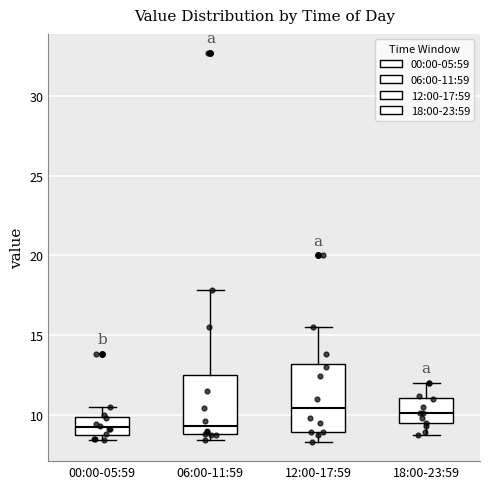

Reading left to right, transcribe this box plot: for each box, give where its median line is, the range the box spans, and where its two whiskers end, as read against the y-axis. The values are not printed on the chart, so give them approximately, as read against the axis.

00:00-05:59: median 9.0, box 8.5 to 10.0, whiskers 8.5 (just below the box's lower edge) to 10.5
06:00-11:59: median 9.5, box 9.0 to 12.5, whiskers 8.5 to 18.0
12:00-17:59: median 10.5, box 9.0 to 13.0, whiskers 8.5 to 15.5
18:00-23:59: median 10.0, box 9.5 to 11.0, whiskers 8.5 to 12.0